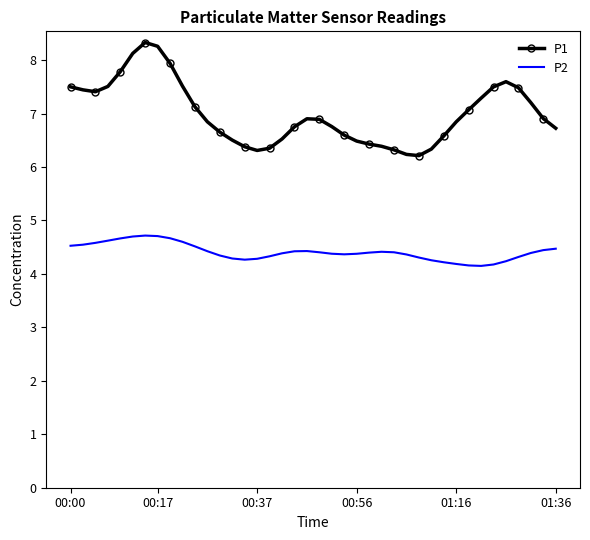

Rank the series by their average value, from lowest to highest.

P2, P1